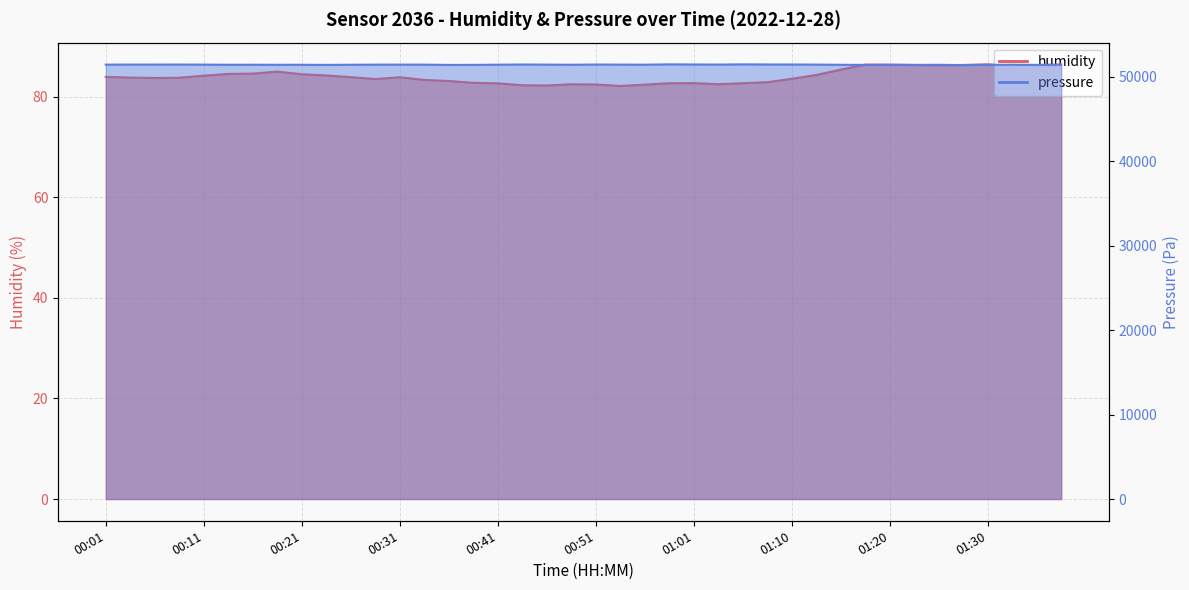

At which label is humidity closest to 84?

00:01